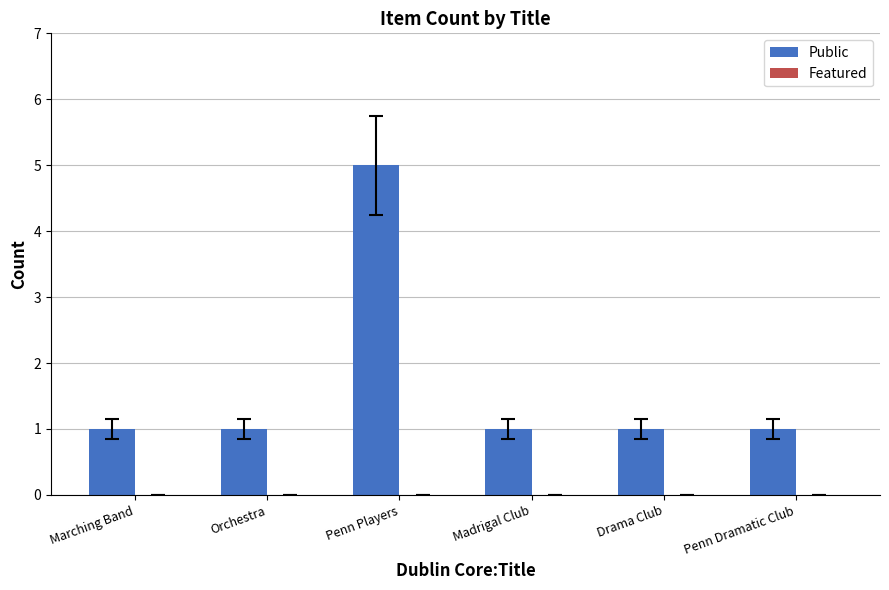

Read the value at Penn Players.

5